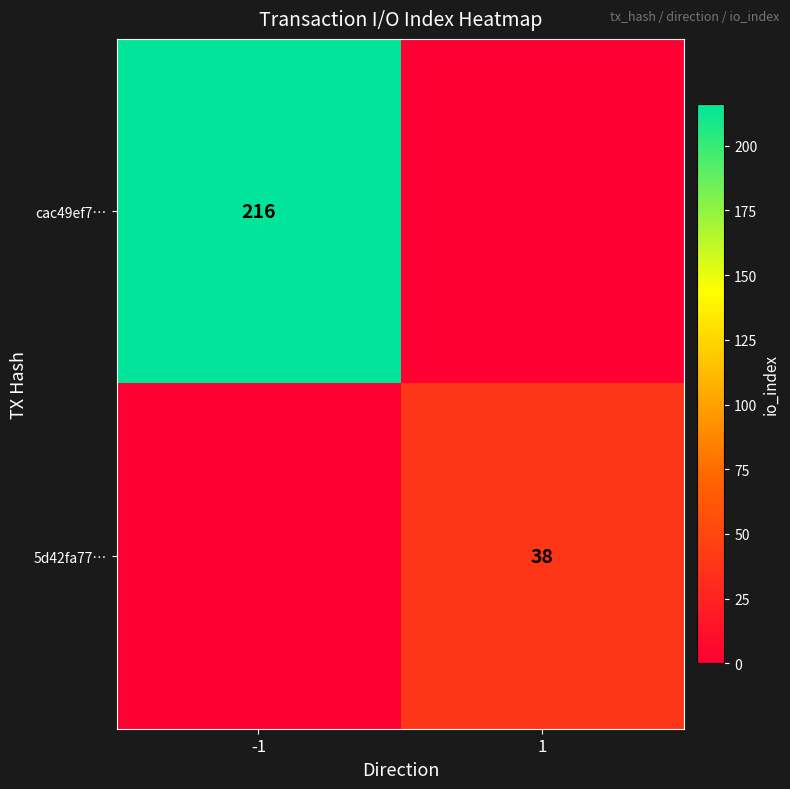

The cac49ef7… series shows 216 at -1. True or false?

True